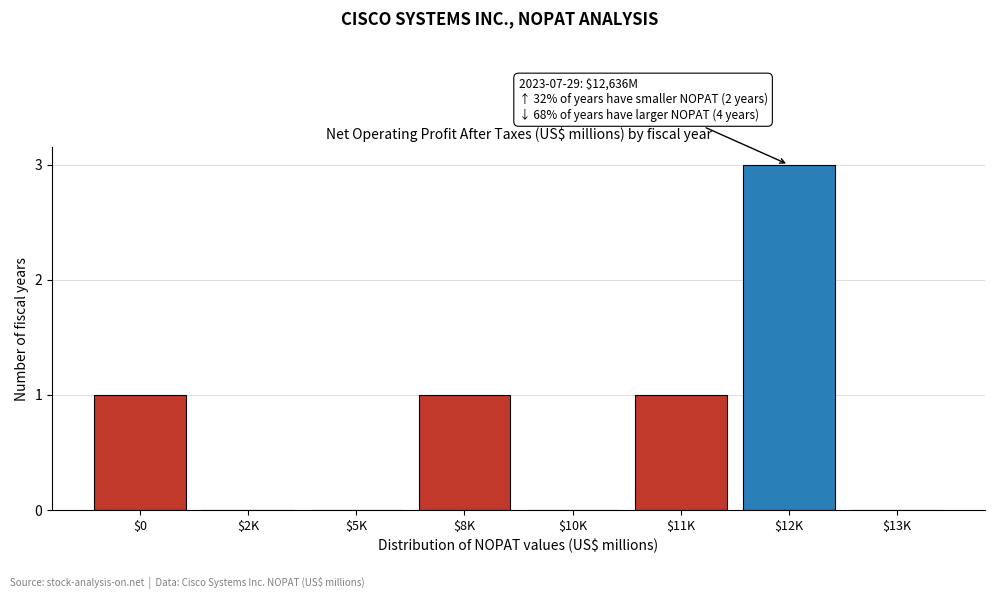

What is the maximum value shown in the chart?

3